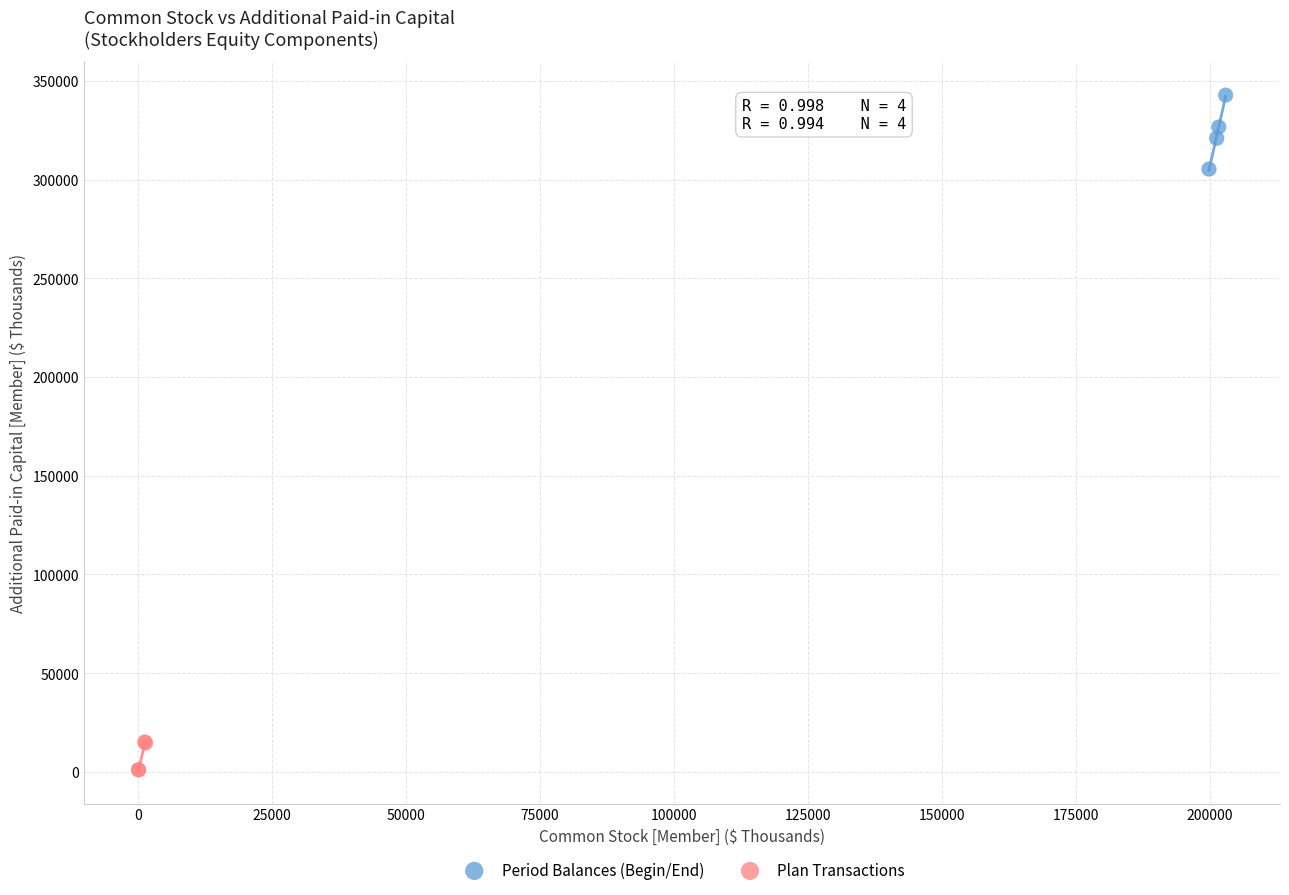

Which series contains the highest Y value?

Period Balances (Begin/End)